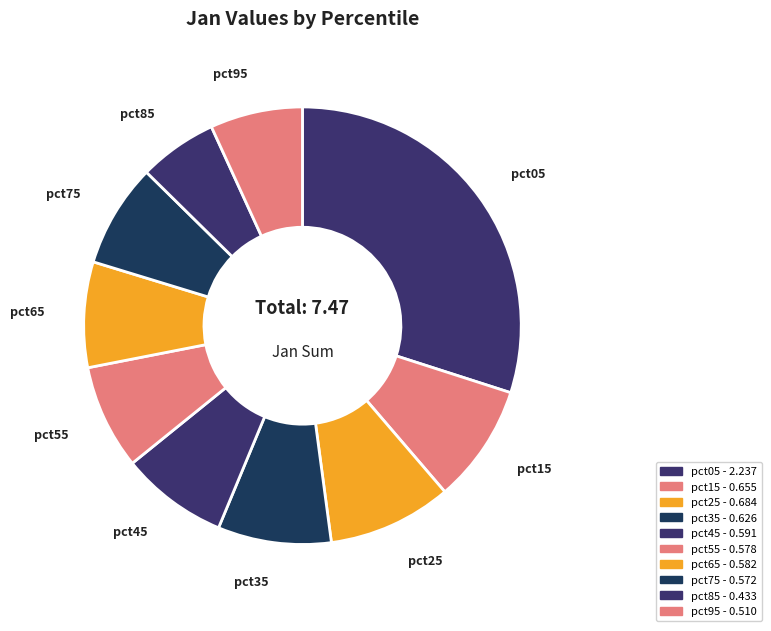

The pct95 slice represents 7% of the pie. True or false?

True